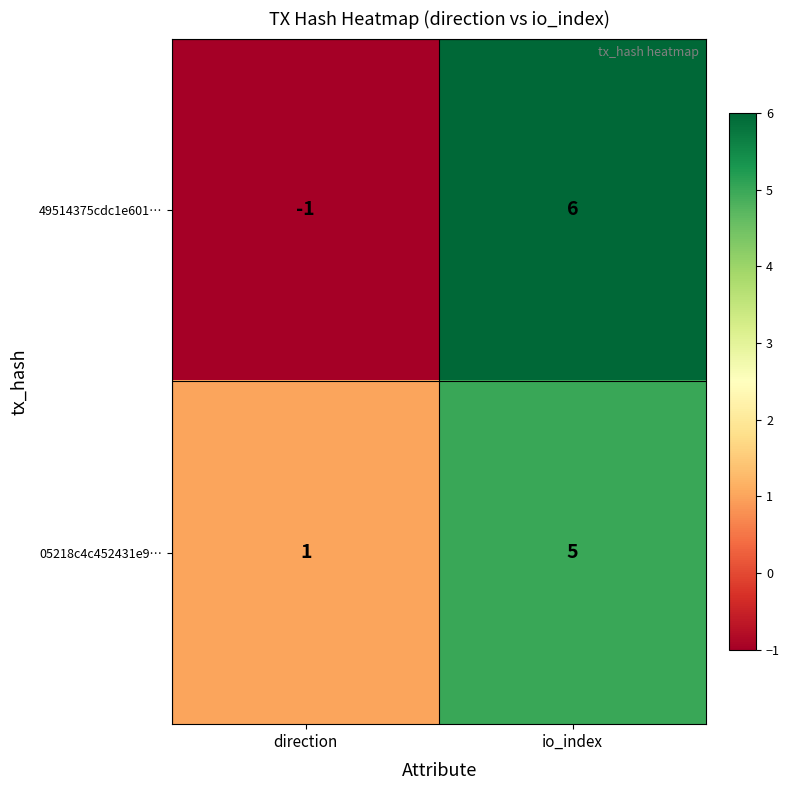

What is the total value across all series at io_index?

11